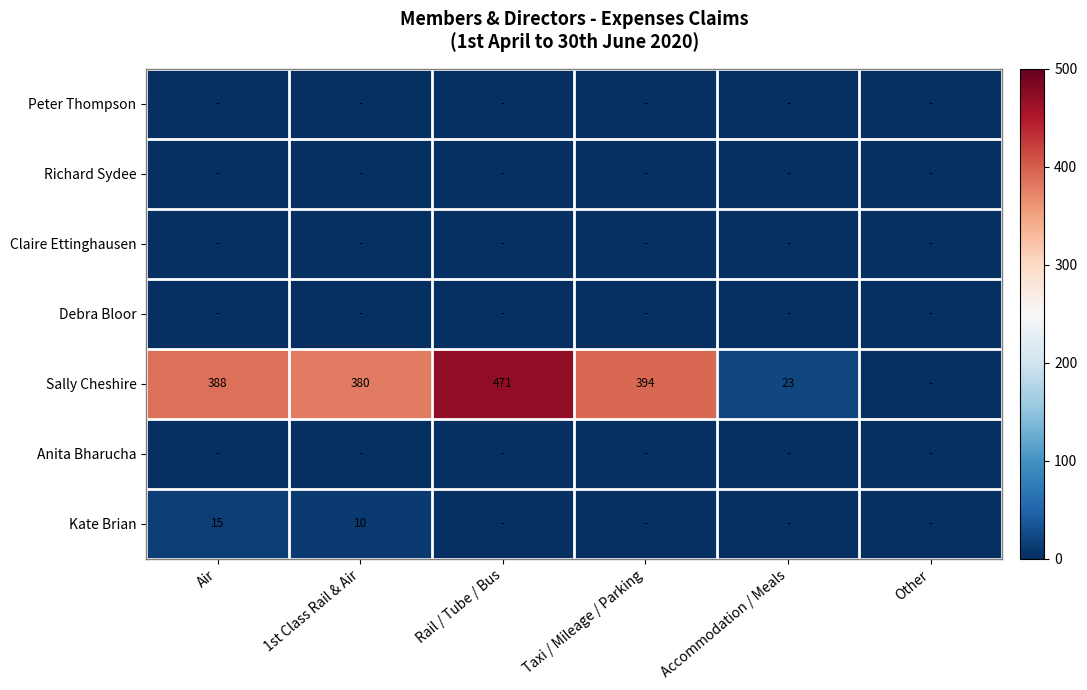

At how many categories does at least one series exceed 123?

4